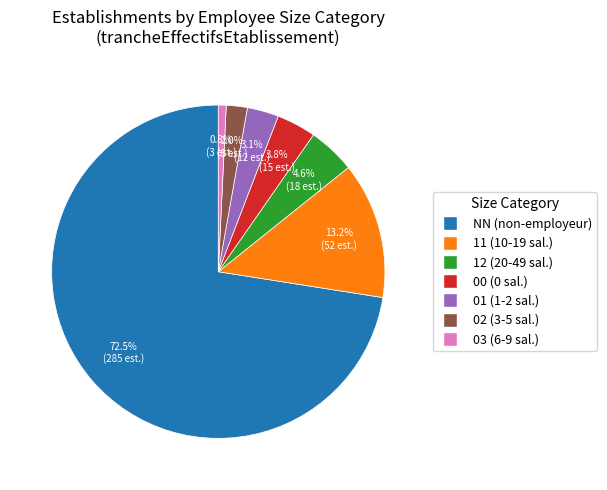

To the nearest percent, what portion does 12 represent?

5%